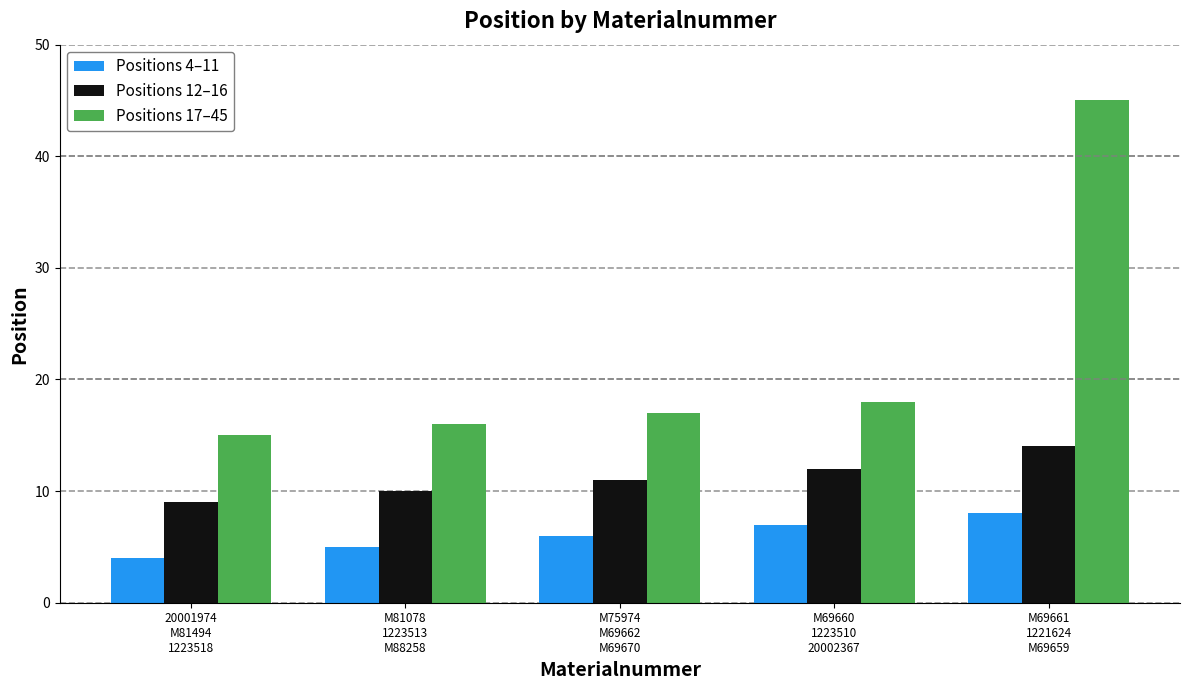

What is the smallest value displayed?

4